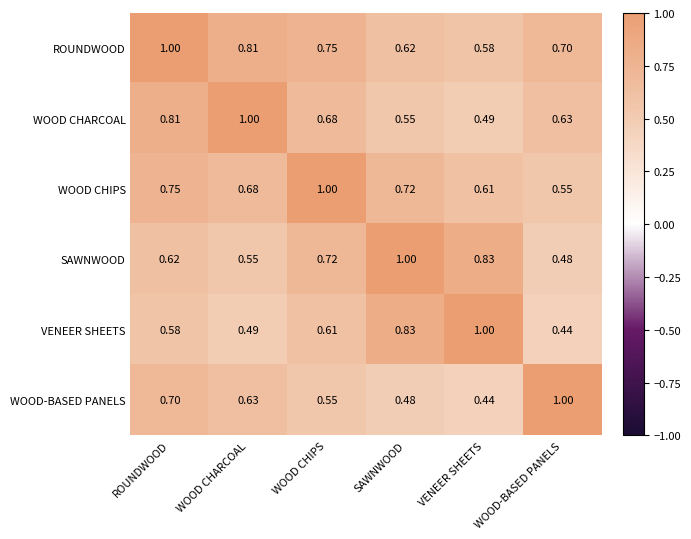

What is the total value across all series at WOOD CHARCOAL?

4.2